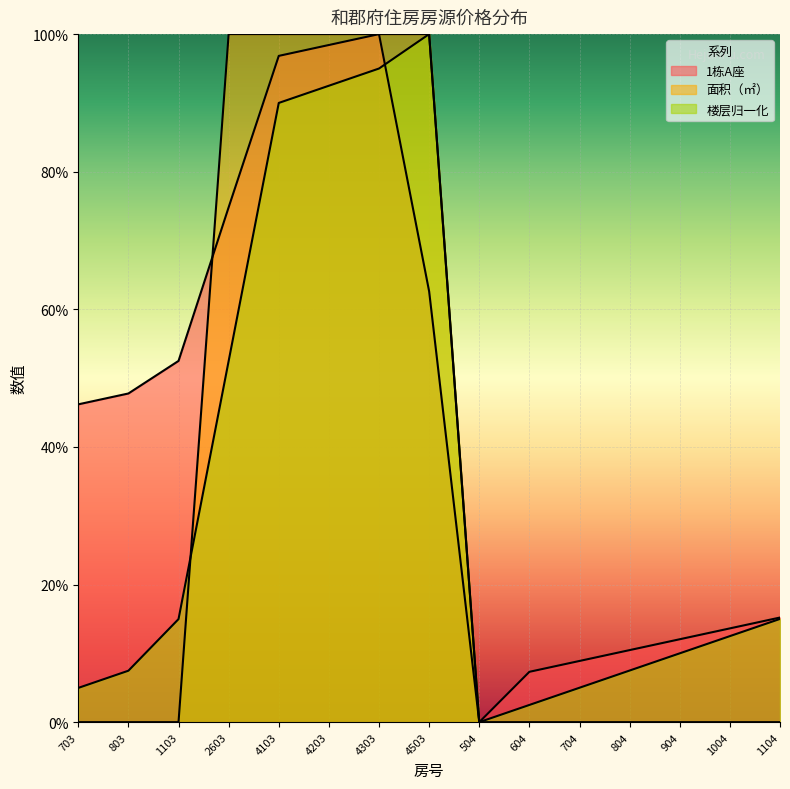

What is the total value across all series at 4103?

2.9